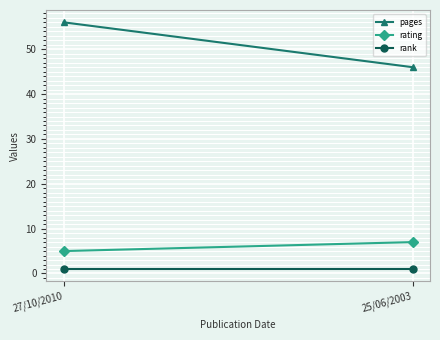

List the series in order of their peak value, highest first.

pages, rating, rank